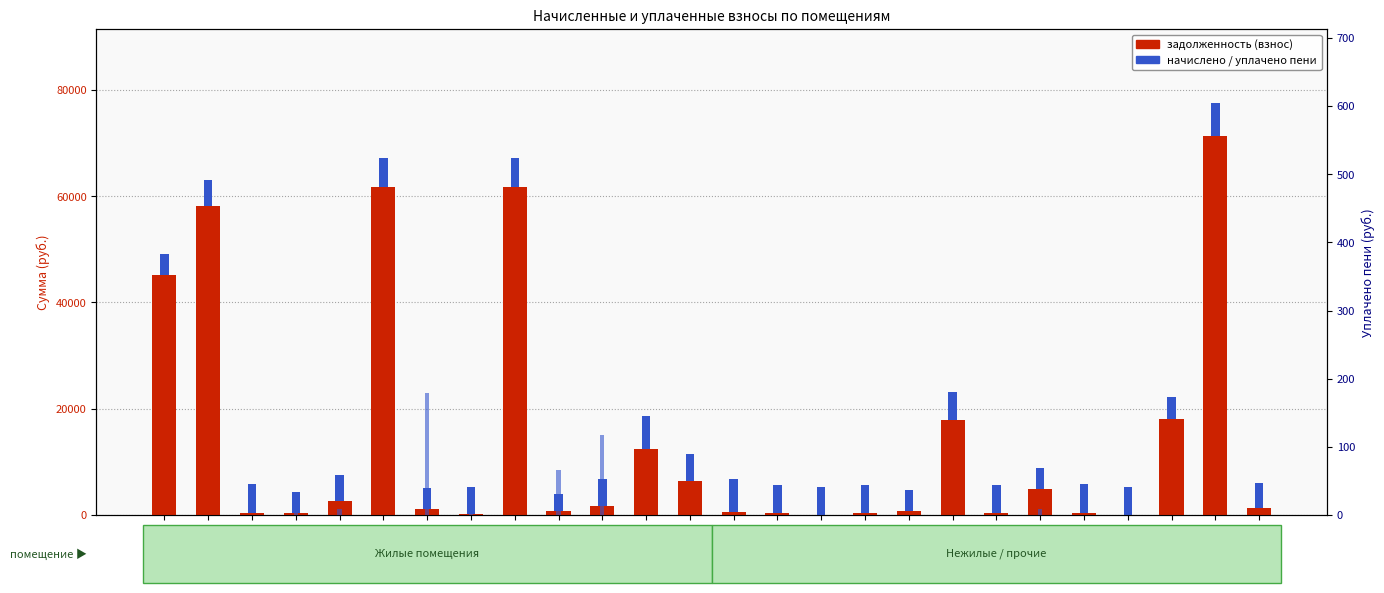

Reading left to right, transcribe all the data shown in this chart.

задолженность: 1=45132.7	2=58086.2	3=445.3	4=325.3	5=2545.0	6=61787.1	7=1028.5	8=177.1	9=61787.1	10=782.2	11=1680.0	12=12414.1	13=6447.5	14=514.2	15=437.9	16=0.0	17=435.7	18=668.2	19=17789.5	20=429.8	21=4830.1	22=446.1	23=0.0	24=18152.2	Неж1=71347.4	нежилое=1263.6
начислено: 1=3903.6	2=5024.0	3=5344.1	4=3903.6	5=5024.0	6=5344.1	7=3983.6	8=5024.0	9=5344.1	10=3103.3	11=5015.0	12=6188.9	13=5015.0	14=6171.0	15=5255.2	16=5344.1	17=5228.5	18=4001.4	19=5335.2	20=5157.4	21=4019.2	22=5353.0	23=5184.0	24=3965.9	Неж1=6171.0	нежилое=4819.4
уплачено пени: 1=0.0	2=0.0	3=0.0	4=29.5	5=8.4	6=0.0	7=178.3	8=2.5	9=0.0	10=65.3	11=117.4	12=0.0	13=0.0	14=0.0	15=0.0	16=3.7	17=0.5	18=0.0	19=0.0	20=0.0	21=9.4	22=0.0	23=0.0	24=0.0	Неж1=0.0	нежилое=0.0